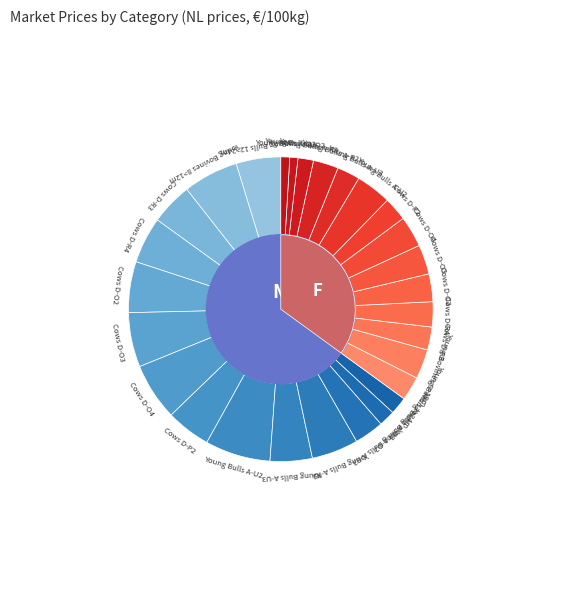

What is the change in value from Young Bulls A-U3 to Bullocks C-R3?

-326.0